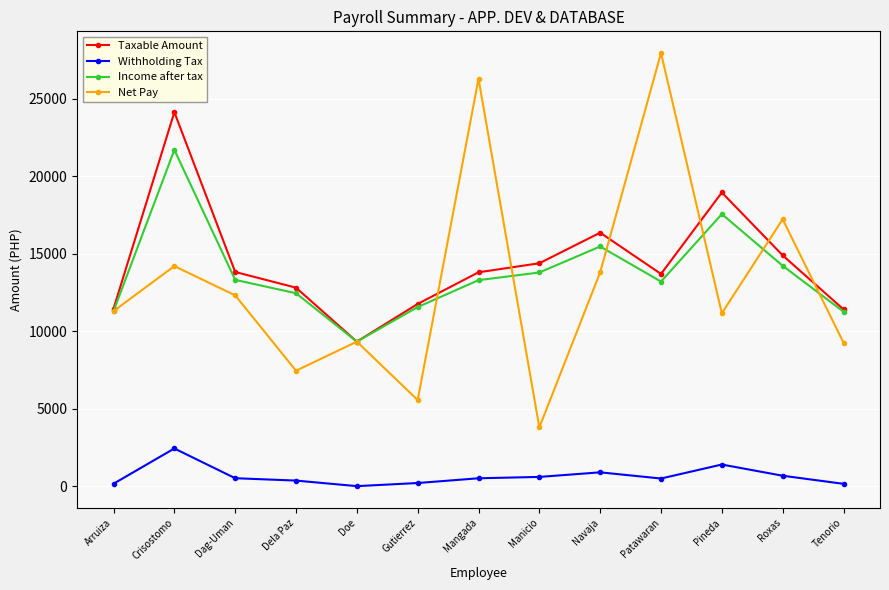

What is the sum of all Taxable Amount values?

186770.4